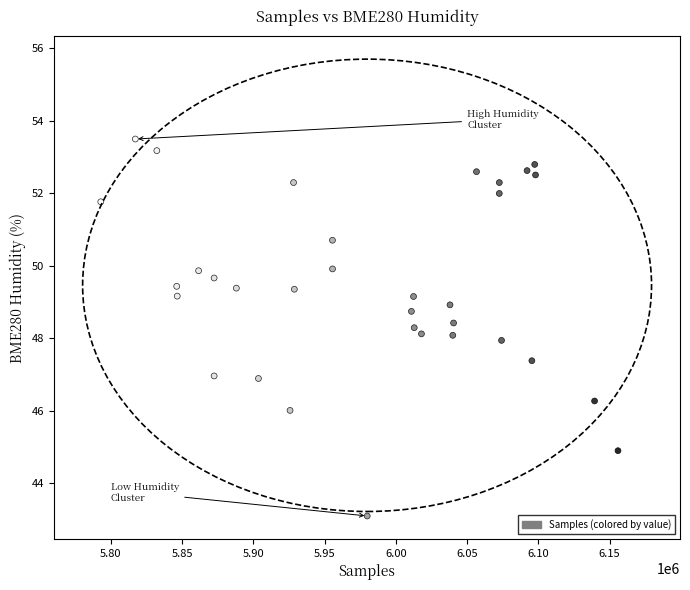

What is the range of X values (max minus min)?

362960.0